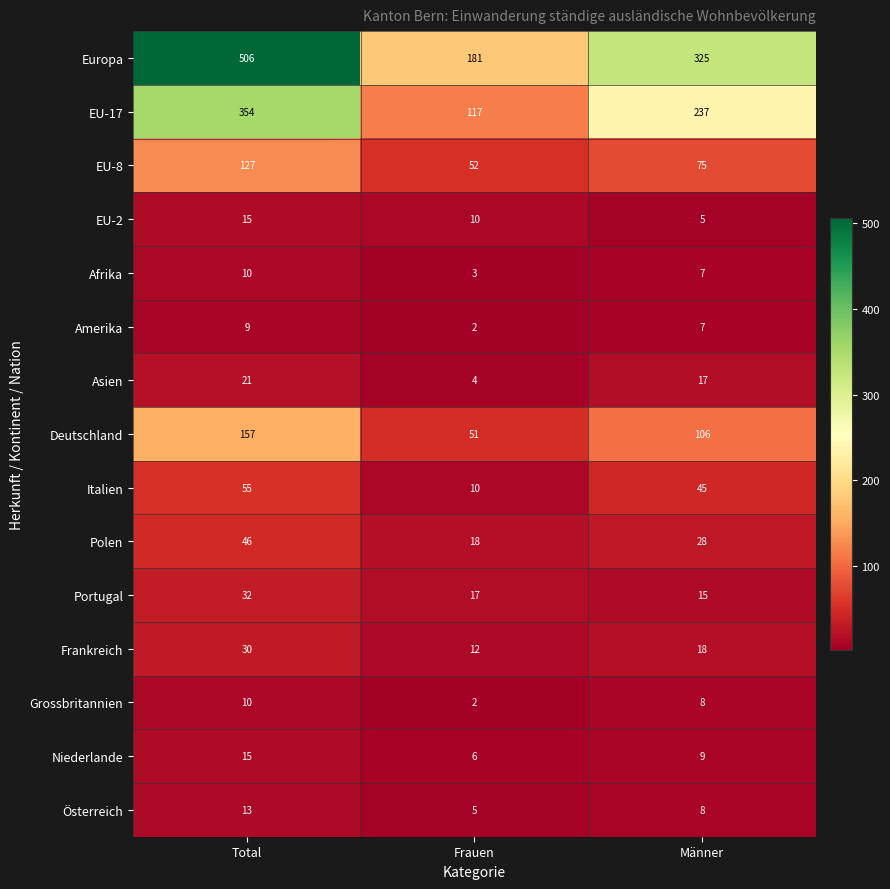

Rank the categories by Asien value from lowest to highest.

Frauen, Männer, Total